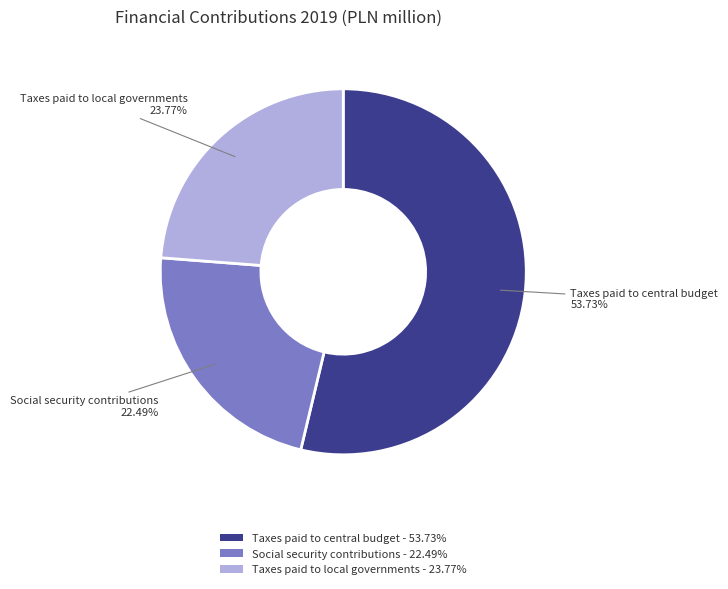

Is it true that Taxes paid to local governments is 24% of the pie?

True